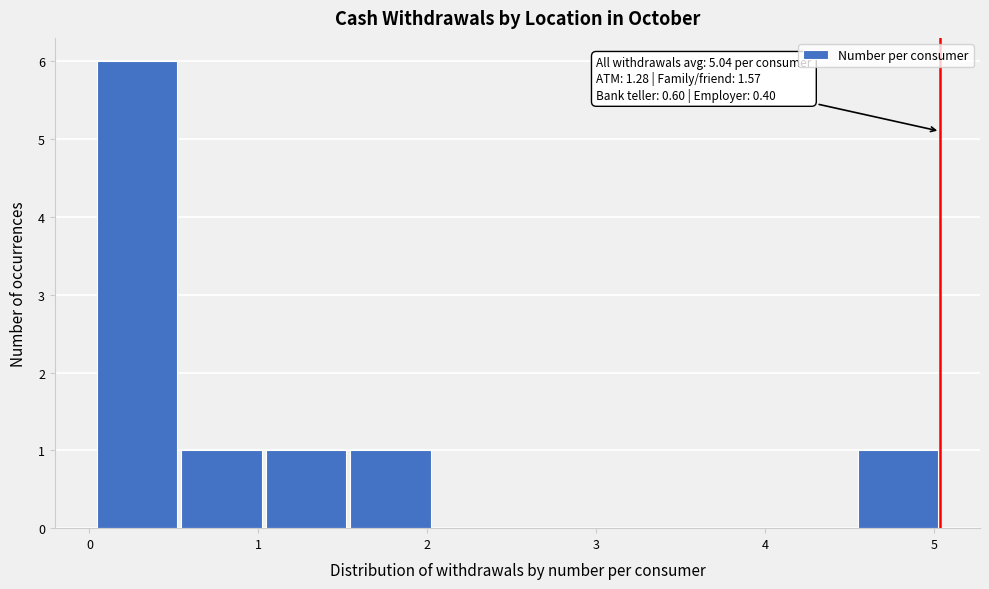

Over which range of the x-axis is the bar tallest?

0.0 to 0.5